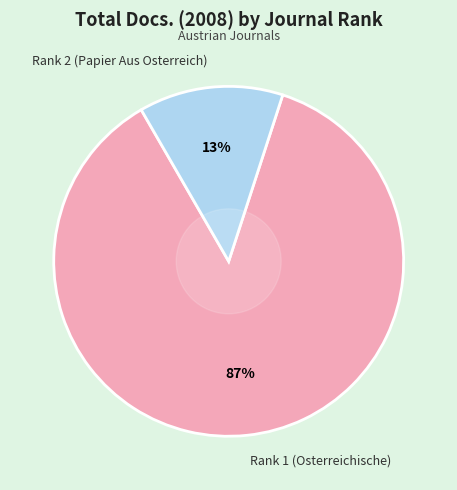

Which has a higher value, Rank 2 (Papier Aus Osterreich) or Rank 1 (Osterreichische)?

Rank 1 (Osterreichische)